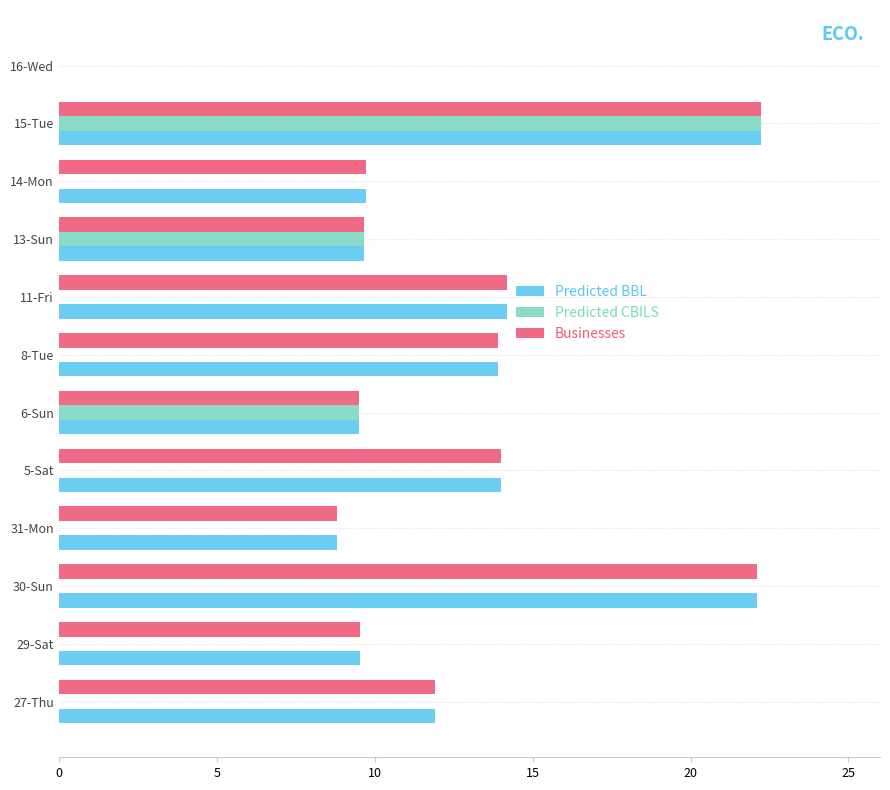

What is the total value across all series at 15-Tue?

66.7